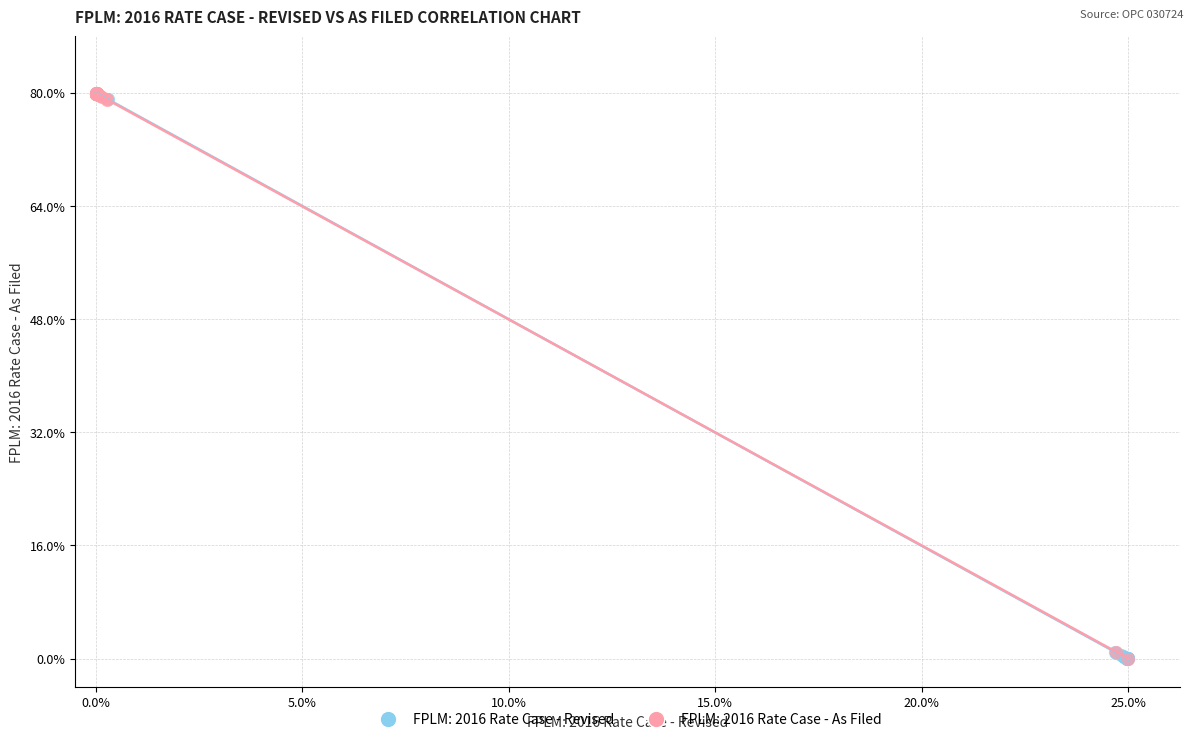

What are all the series names shown in the legend?

FPLM: 2016 Rate Case - Revised, FPLM: 2016 Rate Case - As Filed